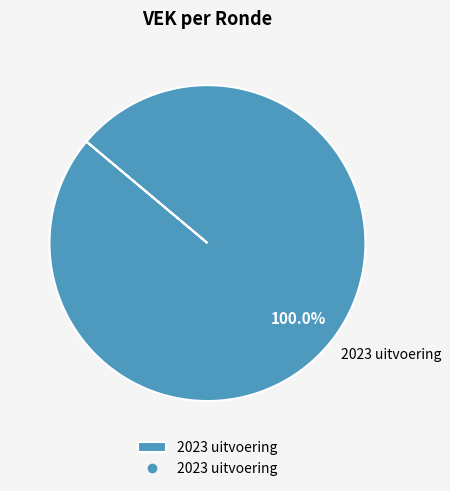

Rank the categories by value from highest to lowest.

2023 uitvoering